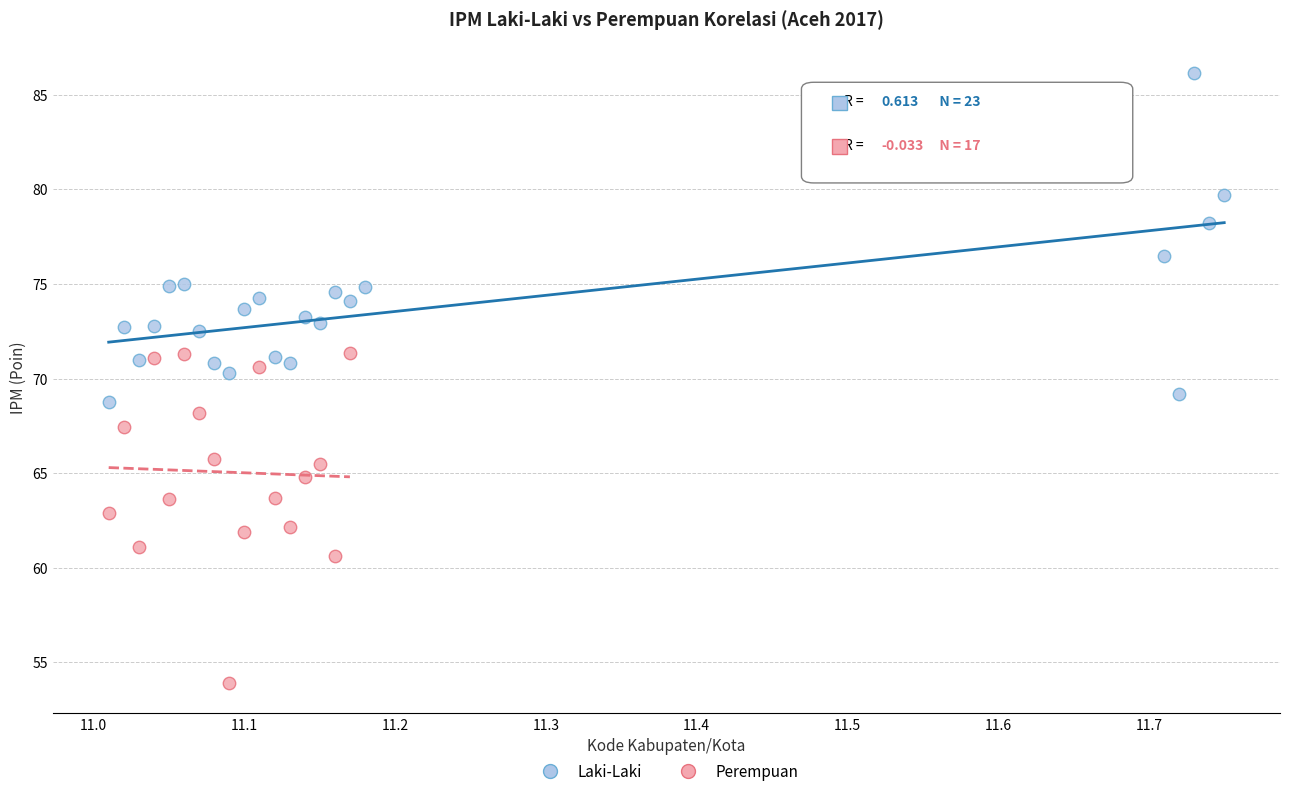

Which series contains the highest Y value?

Laki-Laki